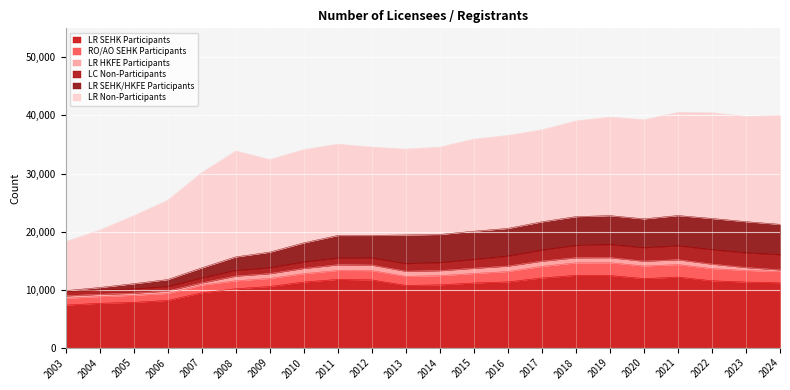

The LR SEHK/HKFE Participants series shows 424 at 2004. True or false?

True